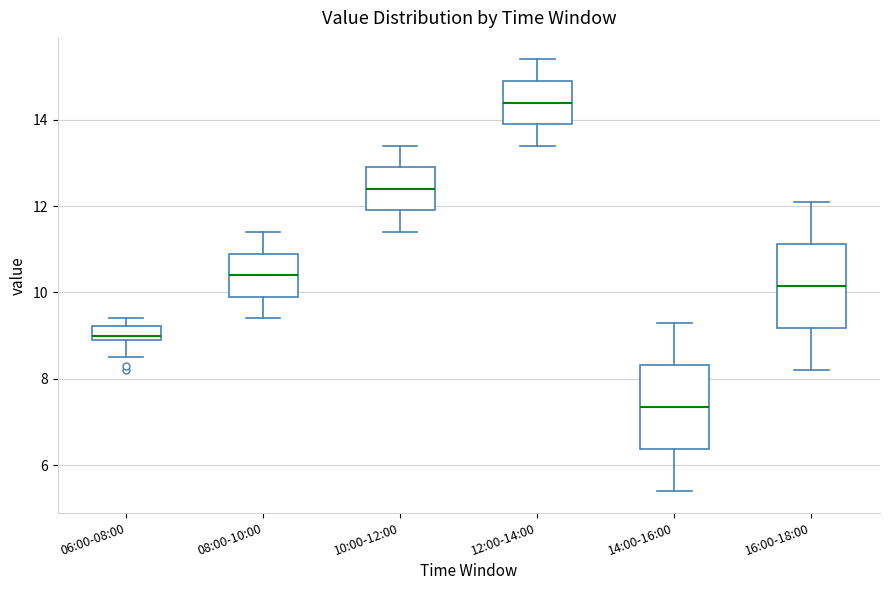

Which box's median line is the highest?

12:00-14:00